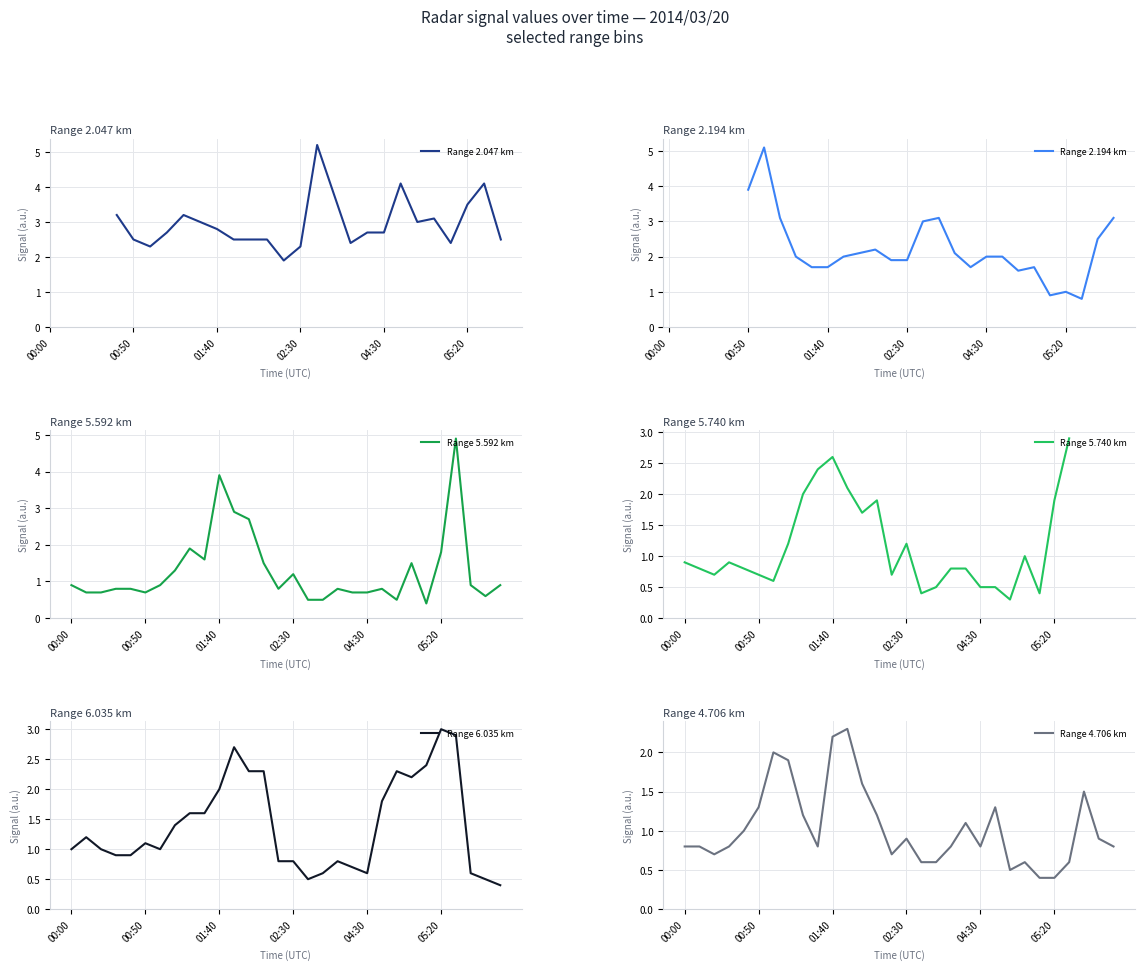

How many data points in Range 2.047 km are less than 2?

1